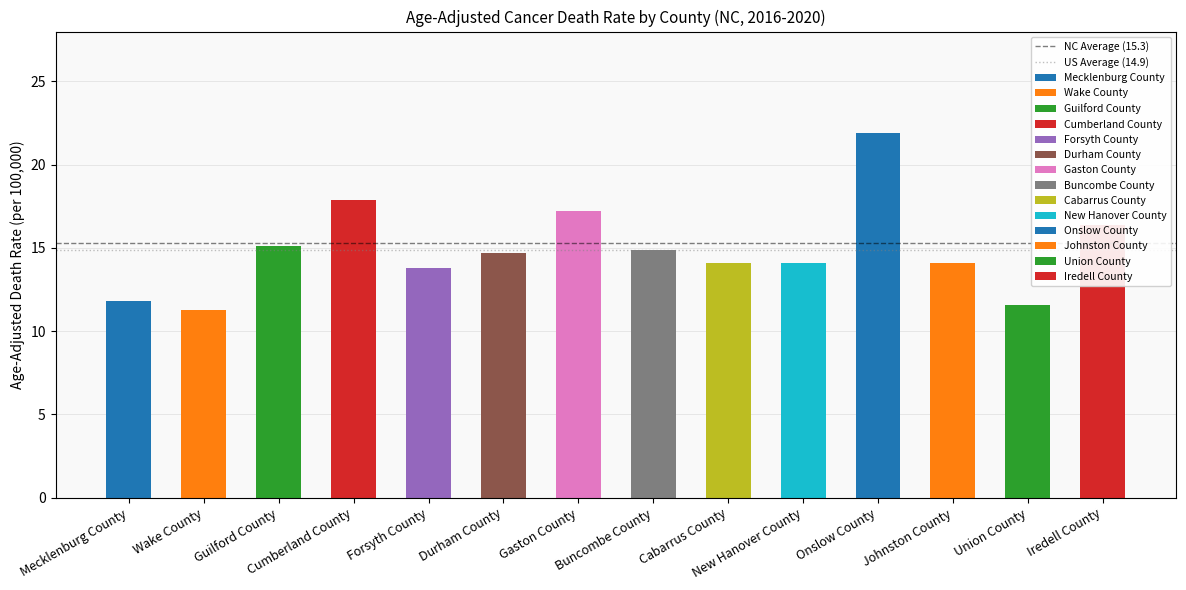

Is it true that NC Average (15.3) equals 8.8 at Wake County?

False